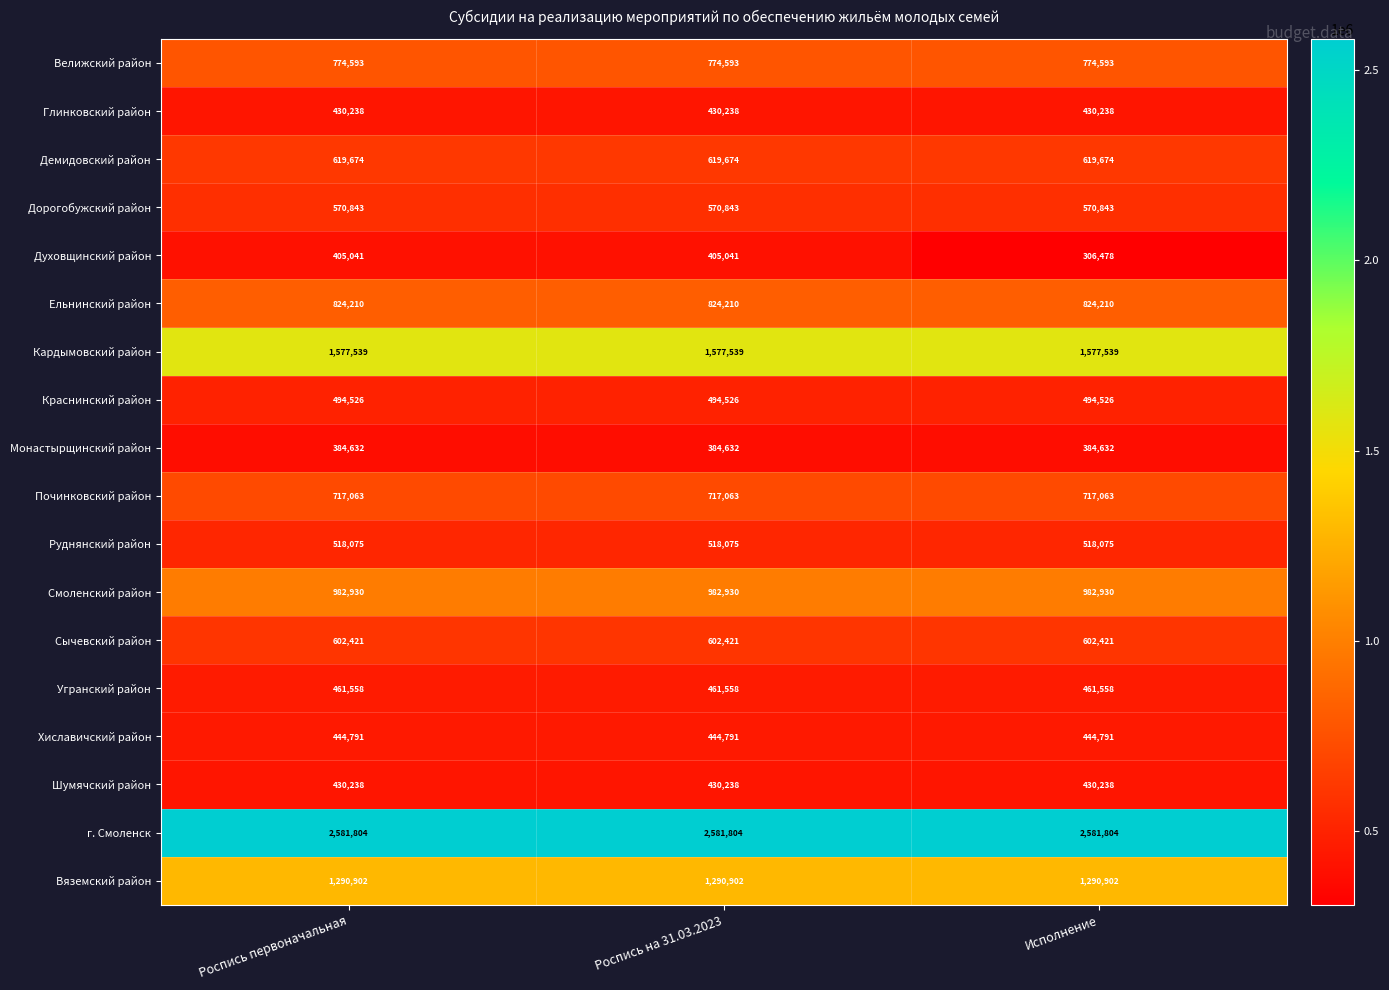

What is the minimum value shown in the chart?

306478